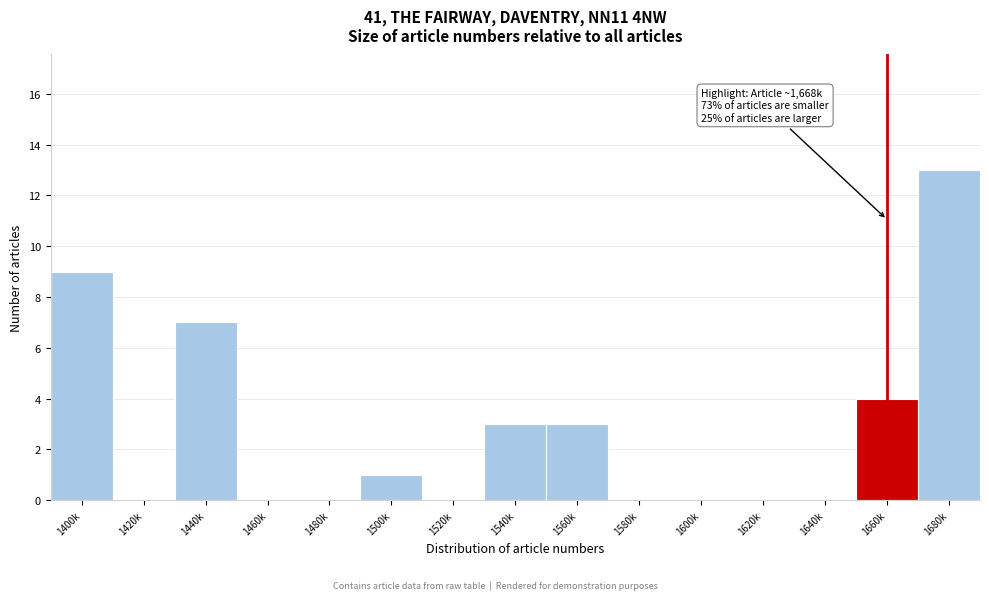

Reading left to right, extract all data points from this chart.

1400k=9	1420k=0	1440k=7	1460k=0	1480k=0	1500k=1	1520k=0	1540k=3	1560k=3	1580k=0	1600k=0	1620k=0	1640k=0	1660k=4	1680k=13